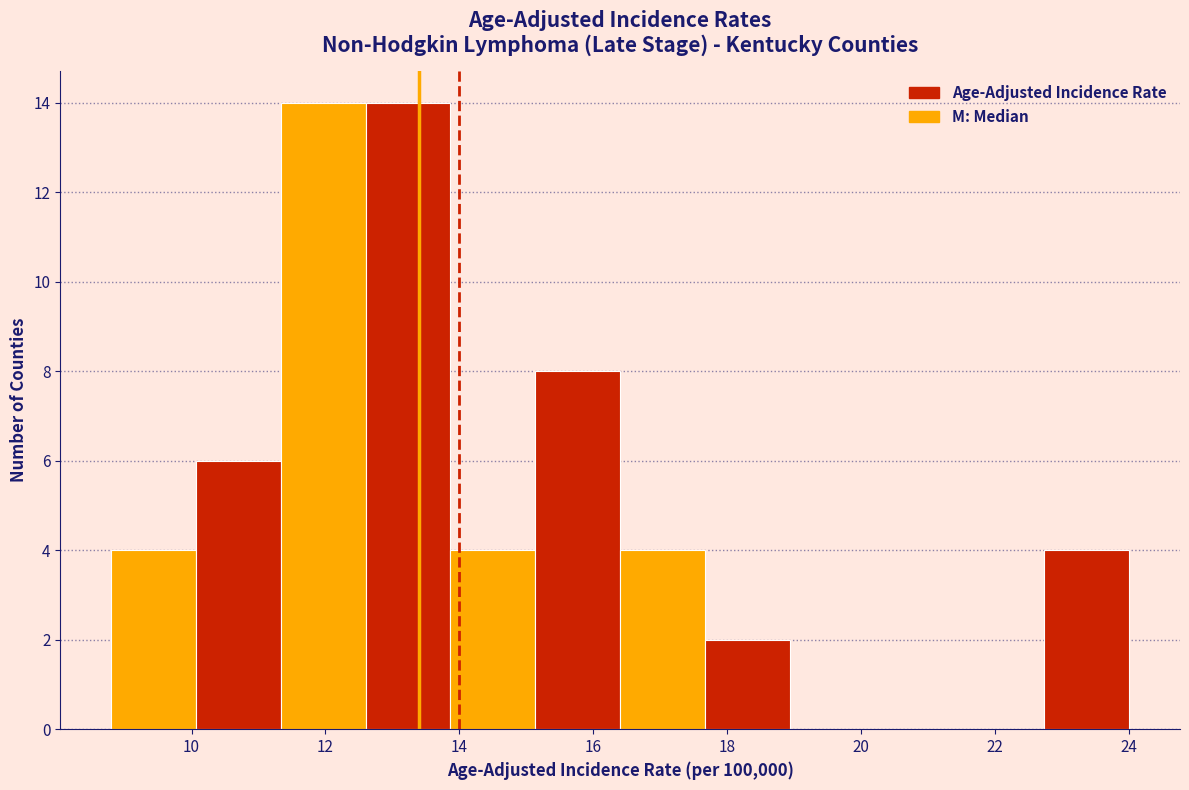

Reading left to right, list every bar in this chart as the range it spans on the x-axis followed by its height. Neither the bar edges nor the heights are printed on the chart, so give them approximately, as read against the axes.

8.8 to 10.0: 4
10.0 to 11.4: 6
11.4 to 12.6: 14
12.6 to 13.8: 14
13.8 to 15.2: 4
15.2 to 16.4: 8
16.4 to 17.6: 4
17.6 to 19.0: 2
19.0 to 20.2: 0
20.2 to 21.4: 0
21.4 to 22.8: 0
22.8 to 24.0: 4